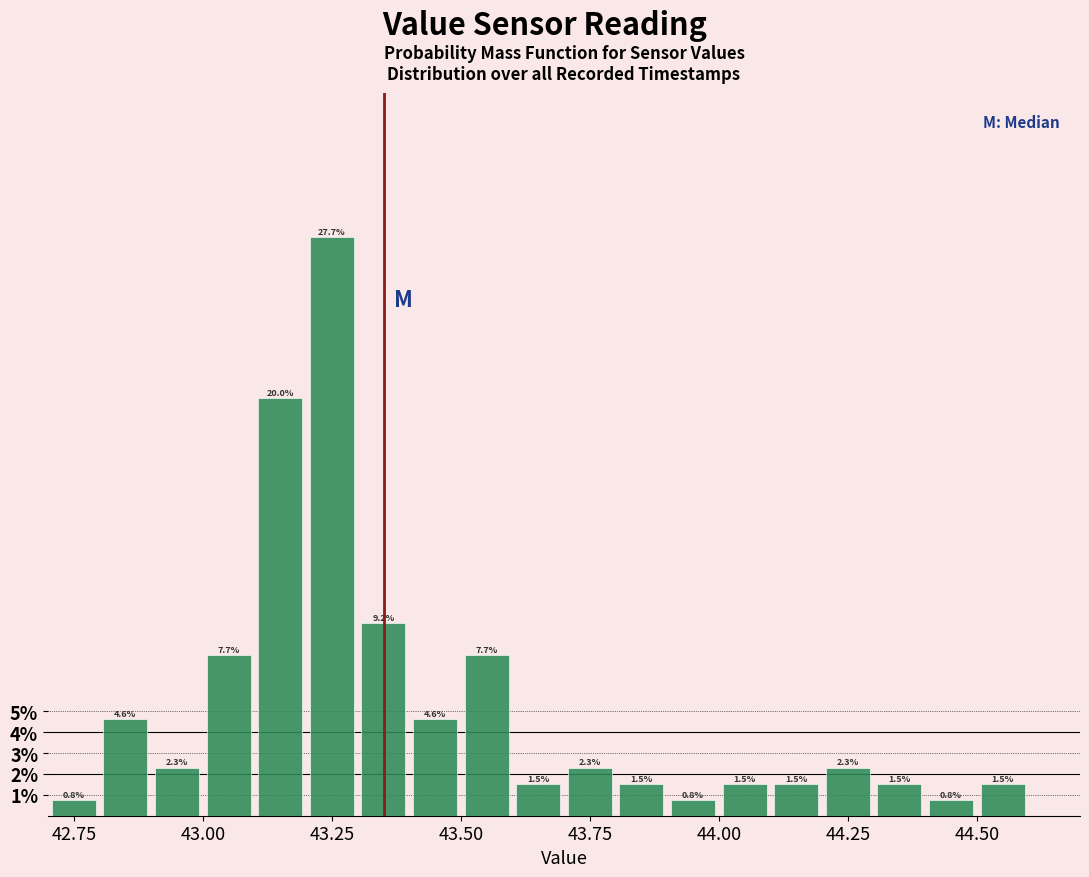

Read against the x-axis, roughly where is the centre of the tallest bar?

43.25